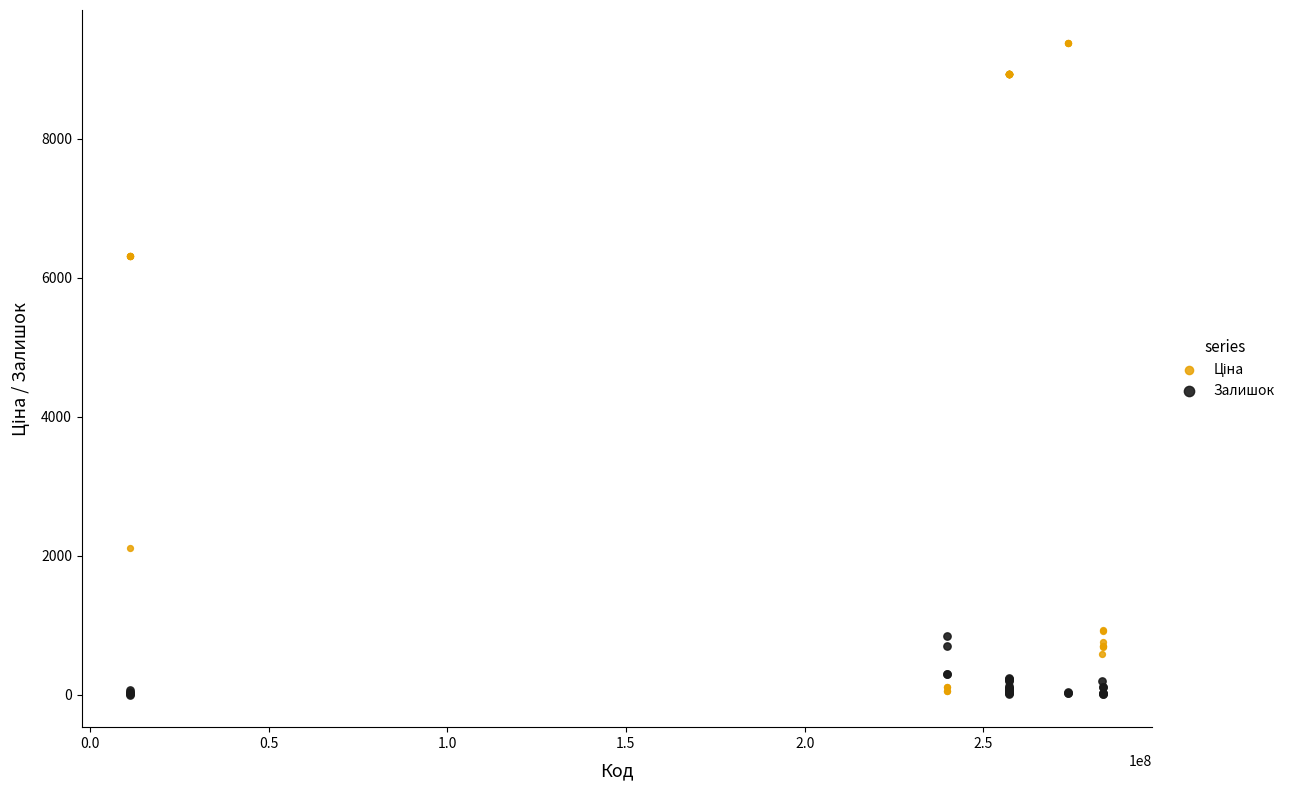

What is the X range (max minus min) for the scatter plot?

272150321.0